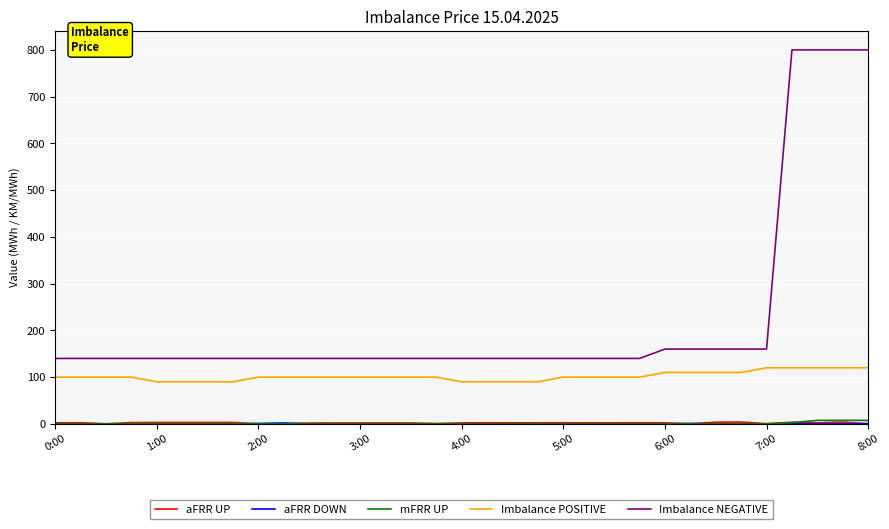

Which series has the largest total across all categories?

Imbalance NEGATIVE